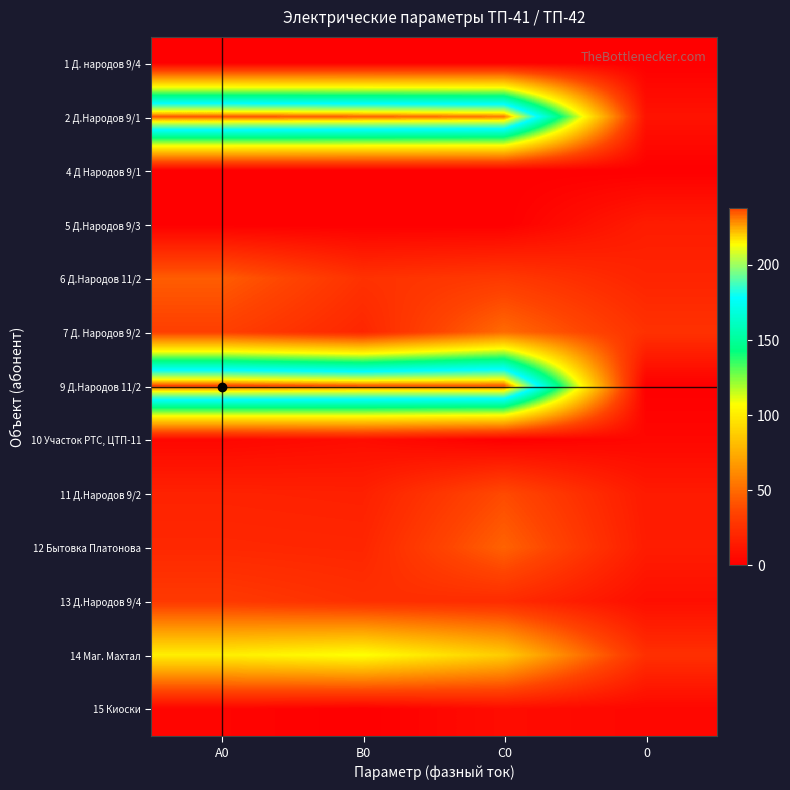

Reading left to right, what are all the values shown in this chart?

1 Д. народов 9/4: А0=0	В0=0	С0=0	0=0
2 Д.Народов 9/1: А0=236	В0=234	С0=231	0=10
4 Д Народов 9/1: А0=0	В0=0	С0=0	0=0
5 Д.Народов 9/3: А0=0	В0=0	С0=0	0=15
6 Д.Народов 11/2: А0=45	В0=26	С0=30	0=19
7 Д. Народов 9/2: А0=33	В0=20	С0=50	0=26
9 Д.Народов 11/2: А0=238	В0=235	С0=235	0=0
10 Участок РТС, ЦТП-11: А0=4	В0=7	С0=0	0=4
11 Д.Народов 9/2: А0=18	В0=17	С0=38	0=14
12 Бытовка Платонова: А0=21	В0=20	С0=47	0=15
13 Д.Народов 9/4: А0=30	В0=25	С0=23	0=8
14 Маг. Махтал: А0=101	В0=108	С0=87	0=25
15 Киоски: А0=3	В0=0	С0=7	0=4